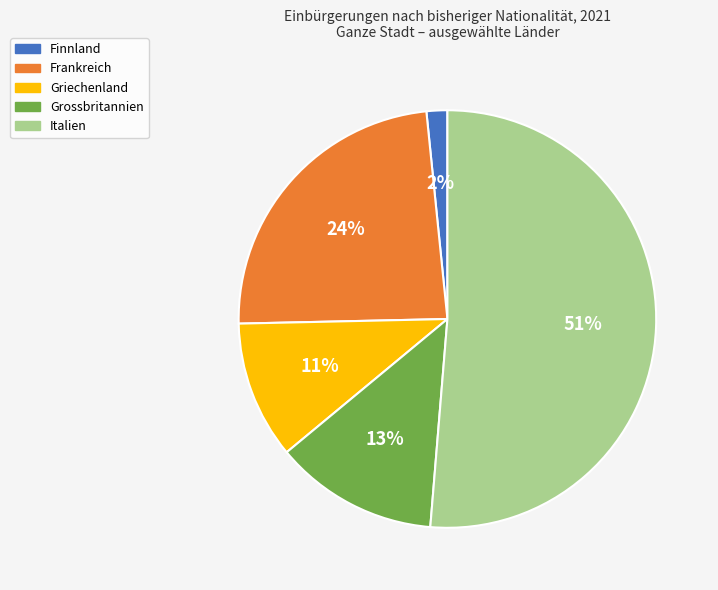

What is the smallest slice in the pie chart?

Finnland